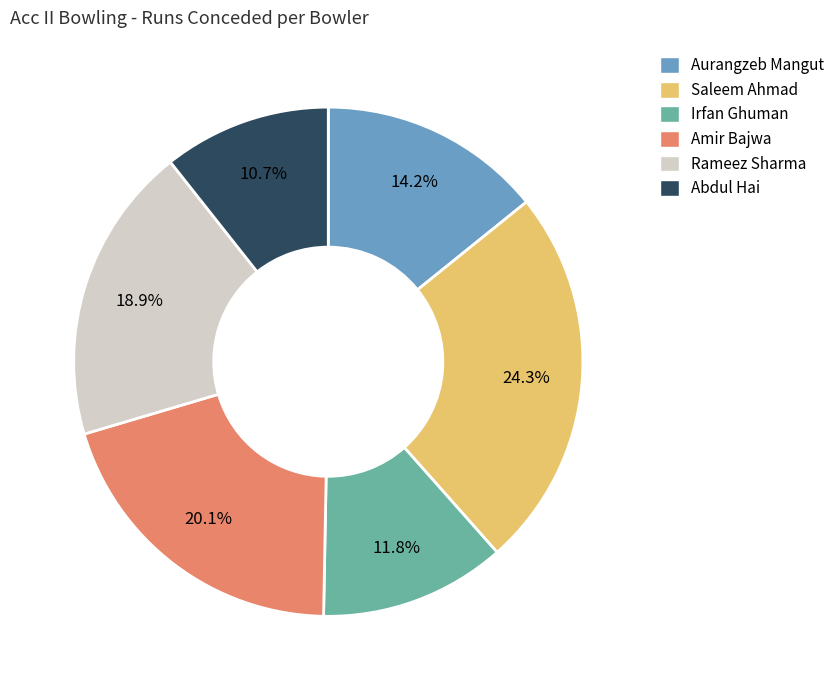

To the nearest percent, what is the difference between the largest and smallest slice percentages?

14%